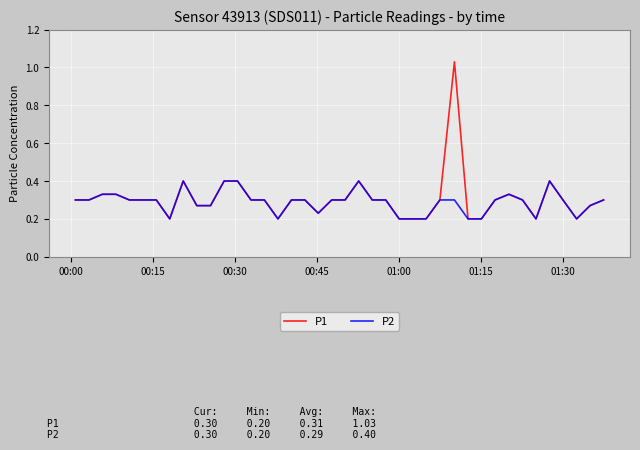

Which series has the widest spread of values?

P1